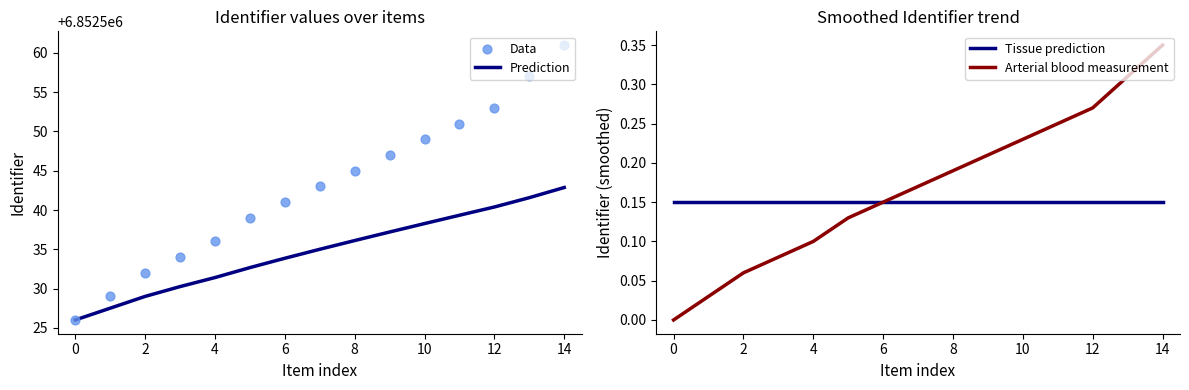

What is the total value across all series at 11?

13705090.7